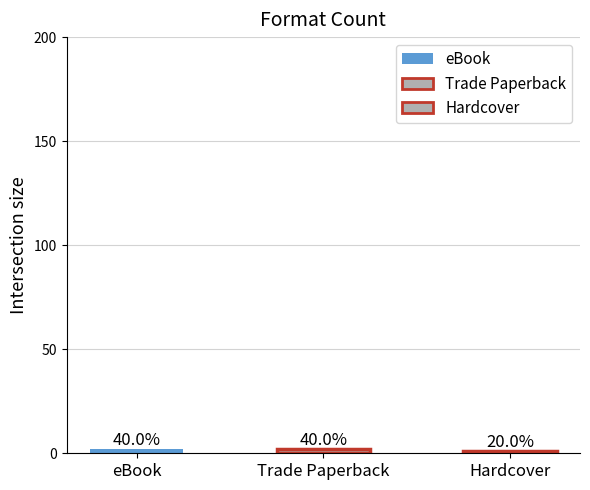

How many categories are shown in the chart?

3